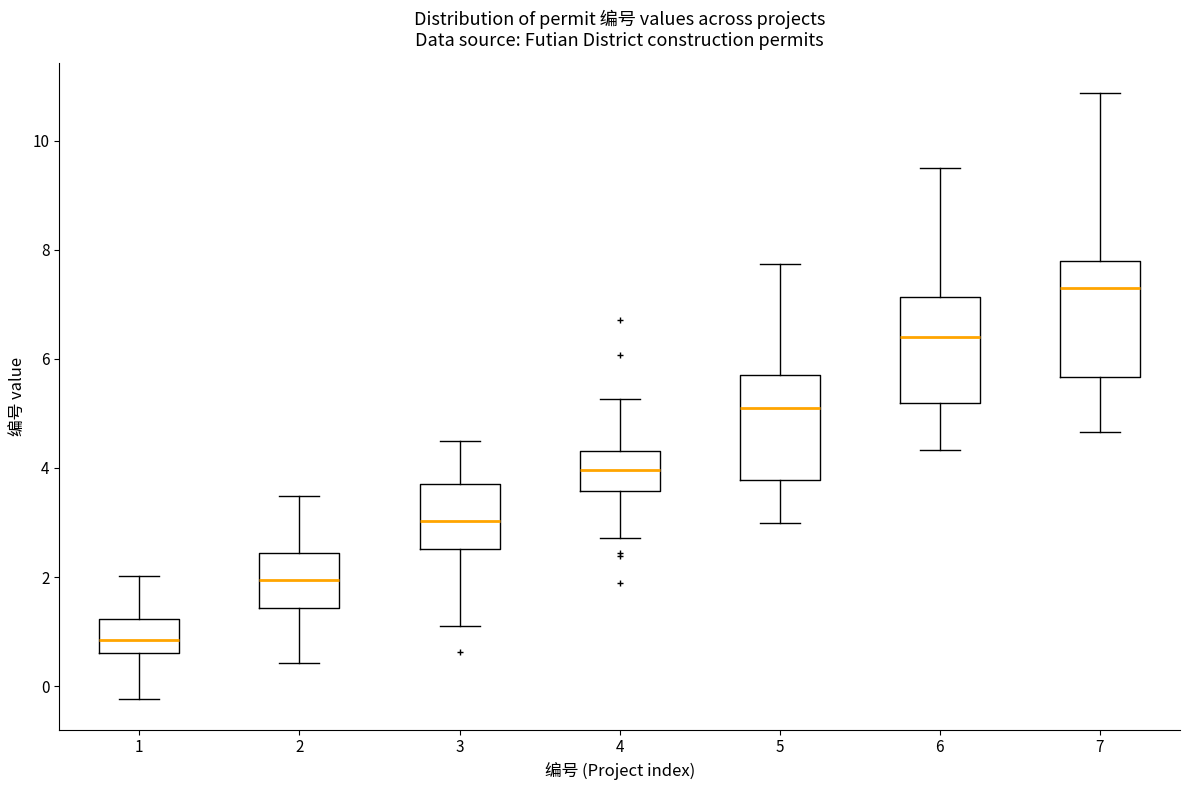

Reading left to right, read every box against the y-axis: the position of its median line, the range the box covers, and the ends of its whiskers. The values are not printed on the chart, so give them approximately, as read against the axis.

1: median 0.8, box 0.6 to 1.2, whiskers -0.2 to 2.0
2: median 2.0, box 1.4 to 2.4, whiskers 0.4 to 3.4
3: median 3.0, box 2.6 to 3.8, whiskers 1.2 to 4.4
4: median 4.0, box 3.6 to 4.4, whiskers 2.8 to 5.2
5: median 5.2, box 3.8 to 5.8, whiskers 3.0 to 7.8
6: median 6.4, box 5.2 to 7.2, whiskers 4.4 to 9.6
7: median 7.4, box 5.6 to 7.8, whiskers 4.6 to 10.8